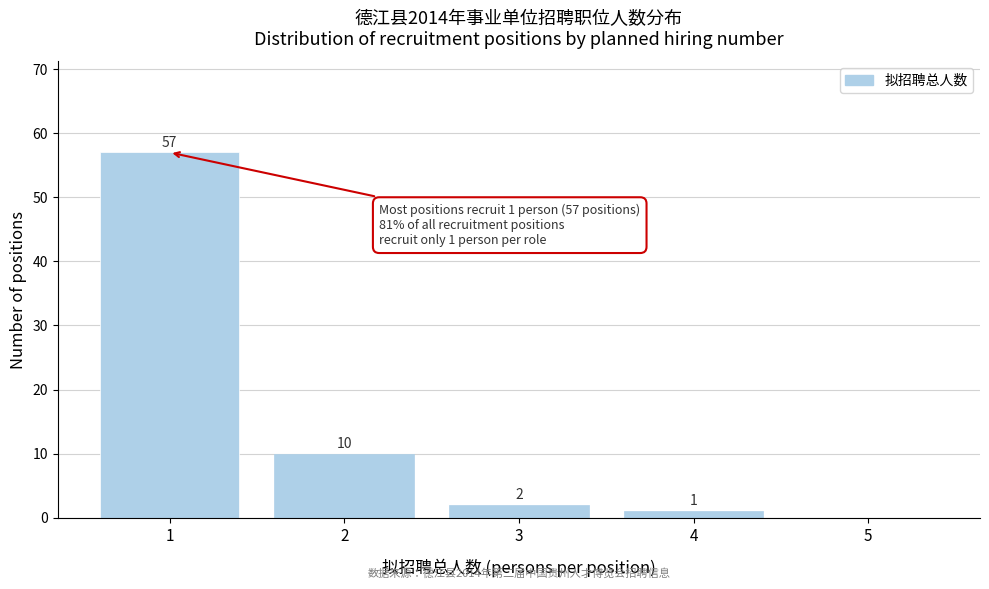

Reading left to right, what are all the values shown in this chart?

1=57	2=10	3=2	4=1	5=0